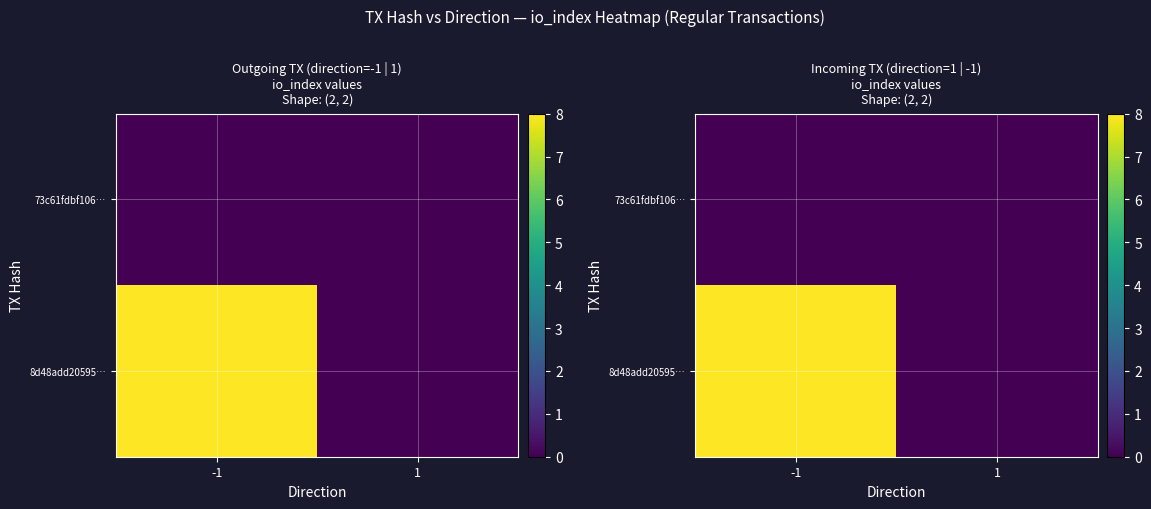

What is the difference between the 8d48add20595… values at -1 and 1?

8